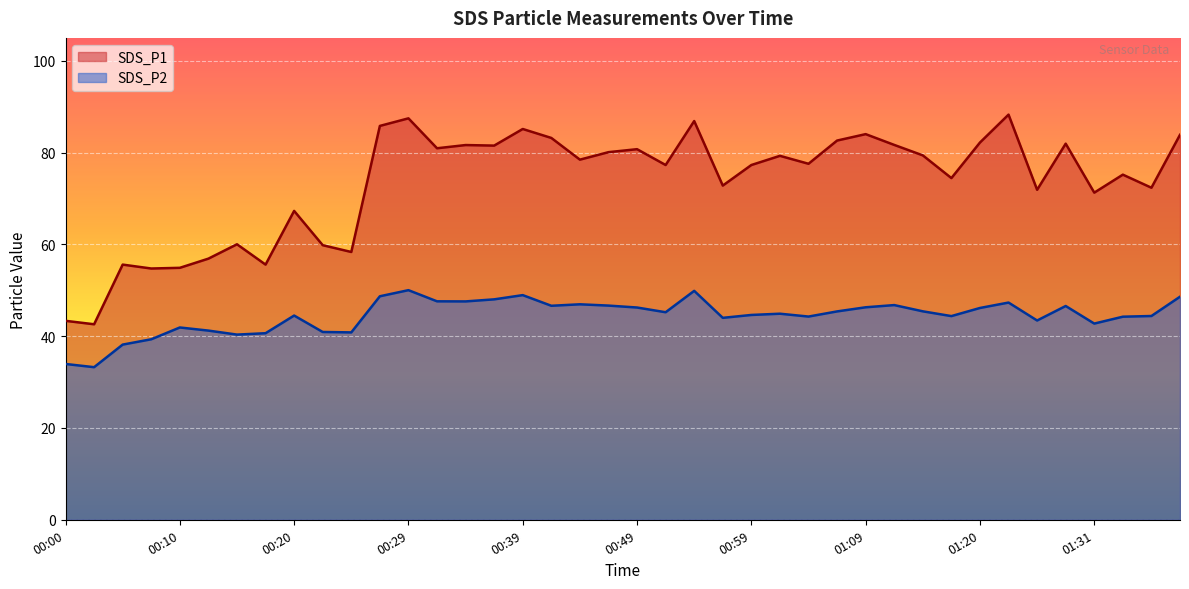

List the labels in order of SDS_P2 value, smallest first.

00:03, 00:00, 00:05, 00:07, 00:15, 00:17, 00:25, 00:22, 00:12, 00:10, 01:31, 01:26, 00:56, 01:33, 01:03, 01:17, 01:36, 00:20, 00:59, 01:01, 00:51, 01:06, 01:15, 01:20, 00:49, 01:09, 01:28, 00:42, 00:46, 01:12, 00:44, 01:23, 00:34, 00:32, 00:37, 01:38, 00:27, 00:39, 00:54, 00:29